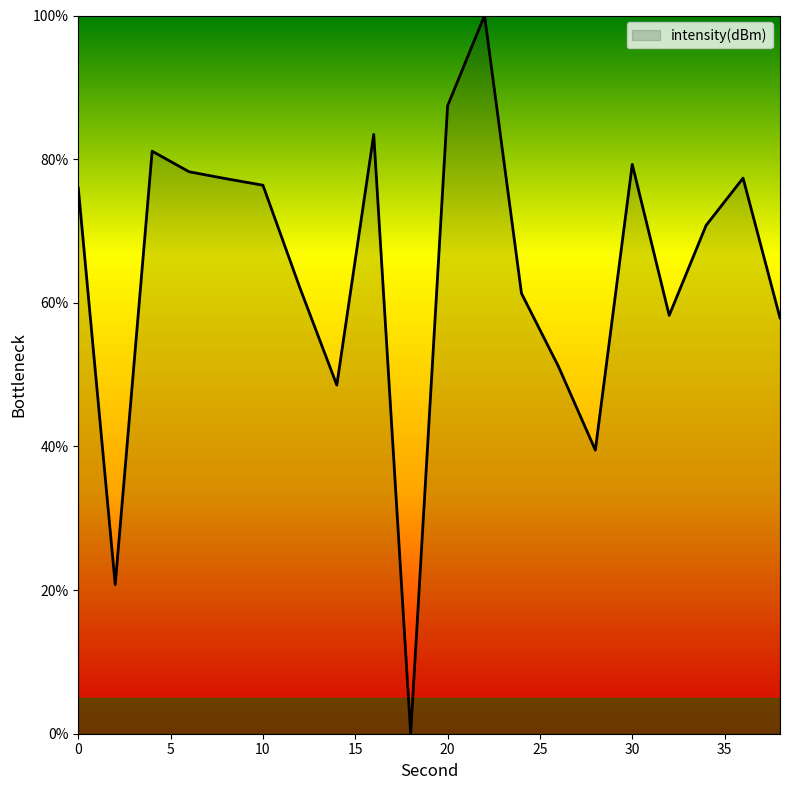

What is the difference between the maximum and minimum values?

100.0